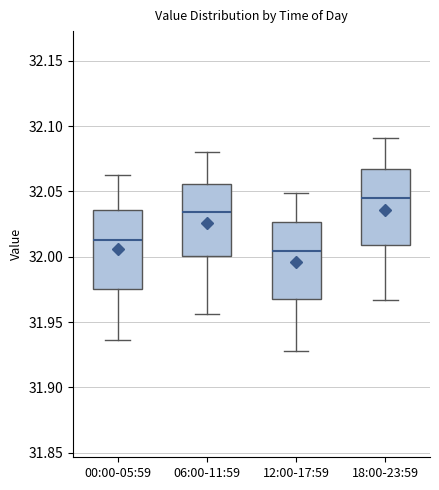

Where does the lower whisker of the box for 12:00-17:59 end on the y-axis? The values are not printed on the chart, so give them approximately, as read against the axis.

31.930